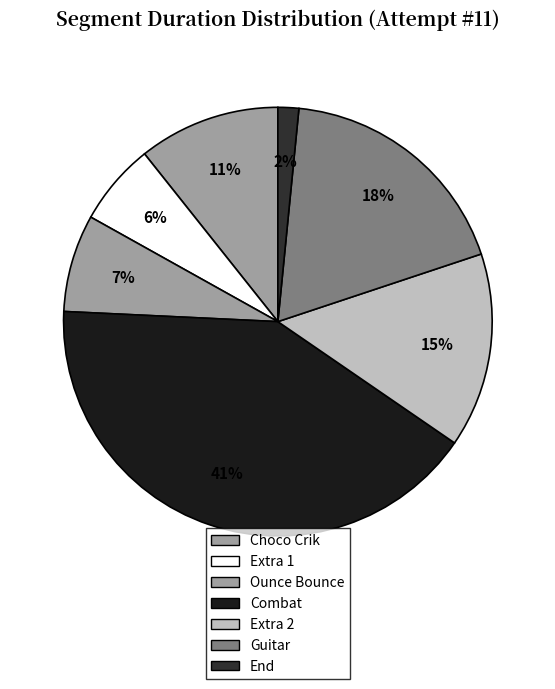

Is there any slice that represents more than half of the pie?

No